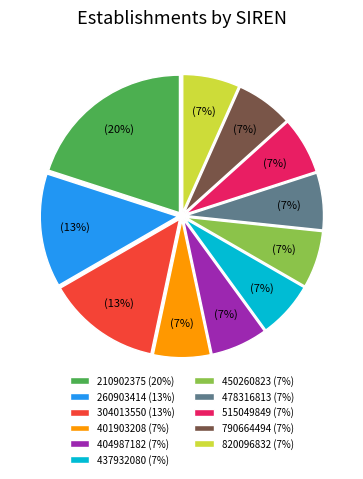

To the nearest percent, what portion does 437932080 represent?

7%